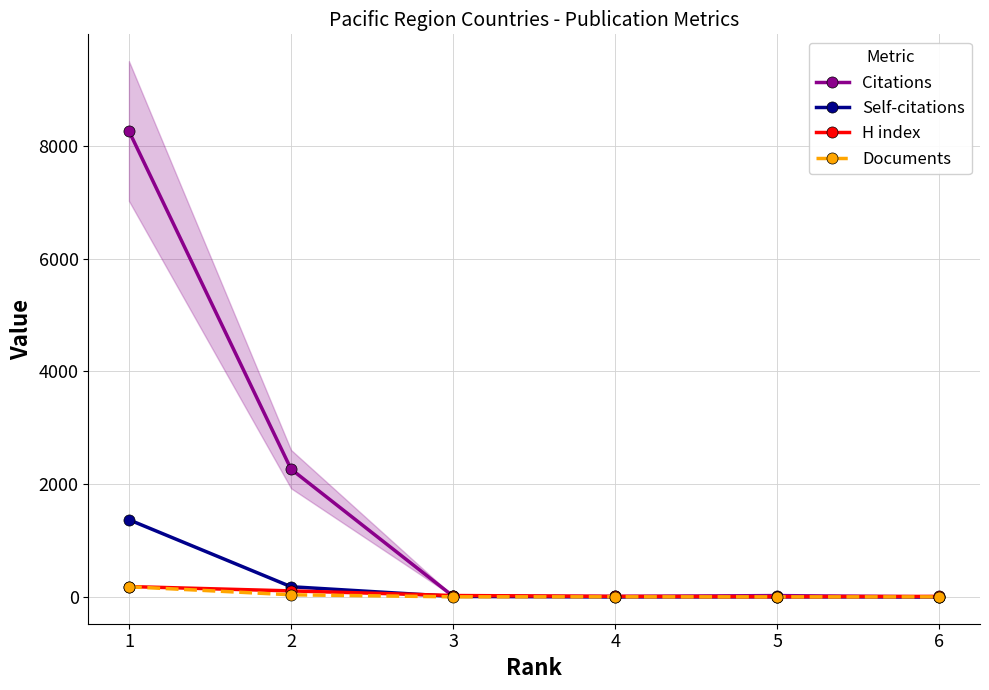

At how many categories does at least one series exceed 4265?

1